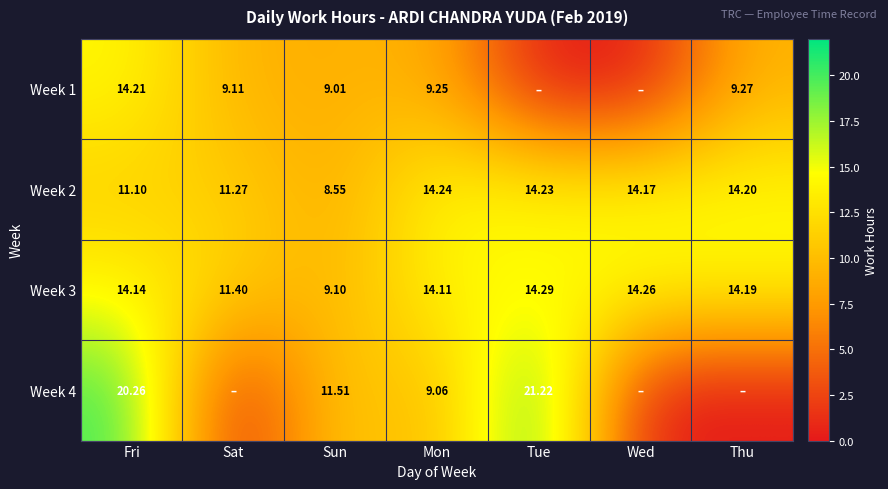

What is the sum of all Week 2 values?

87.8